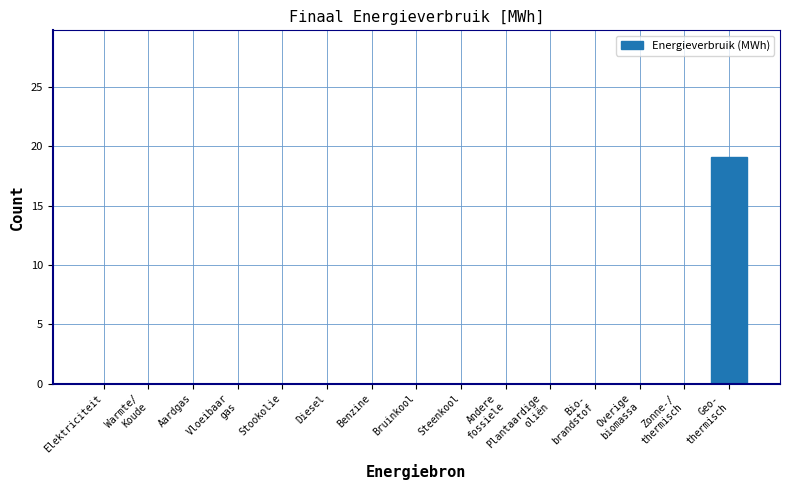

What is the maximum value shown in the chart?

19.1